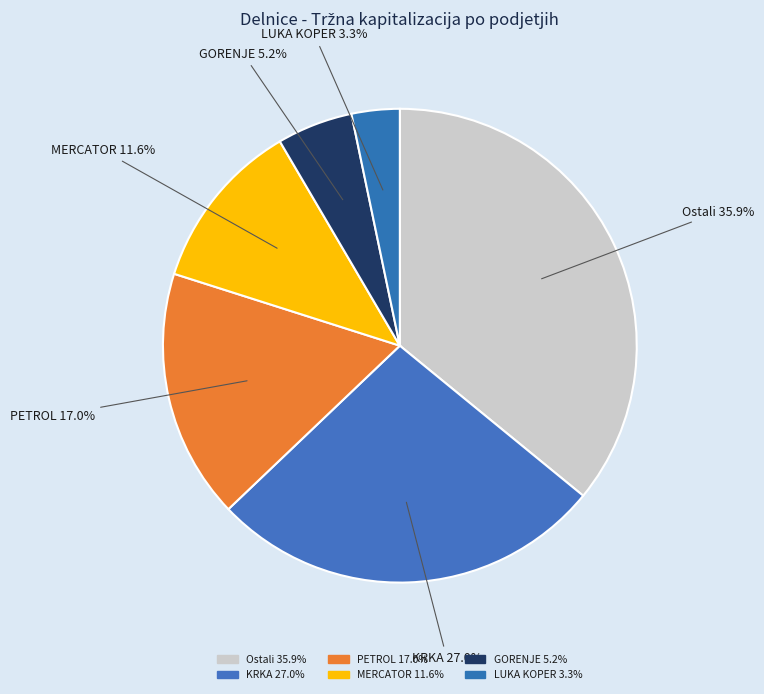

How many segments does this pie chart have?

6